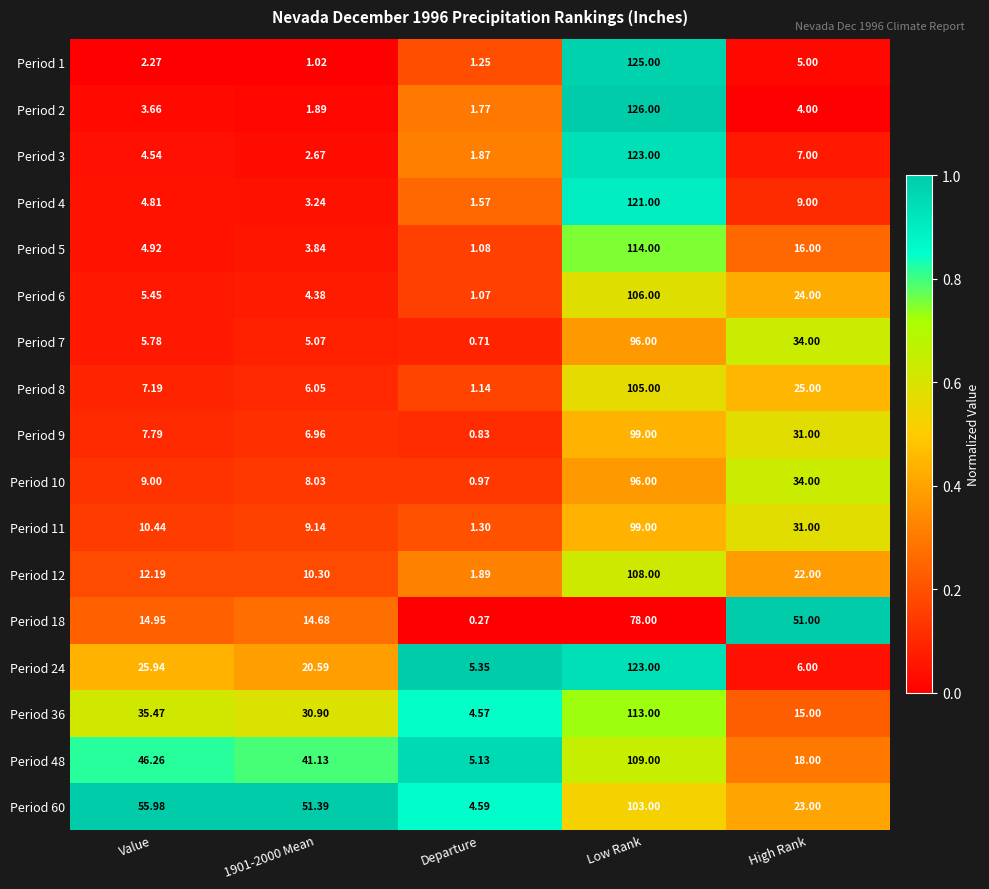

At which label is Period 2 closest to 63?

High Rank